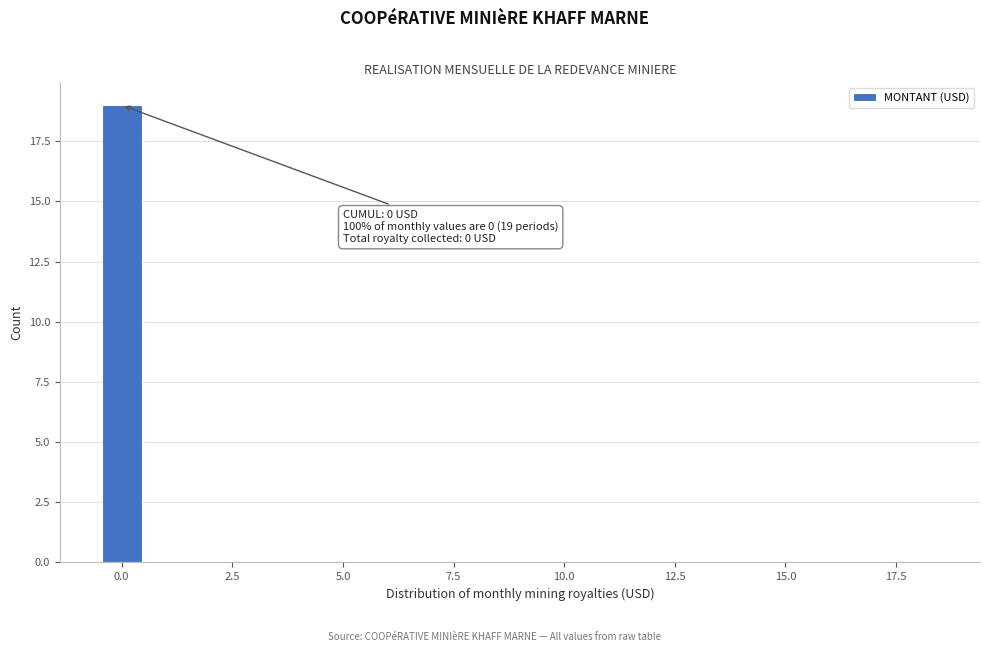

Around what value on the x-axis is the tallest bar? Give the approximate position of its centre, as read against the axis.

0.0